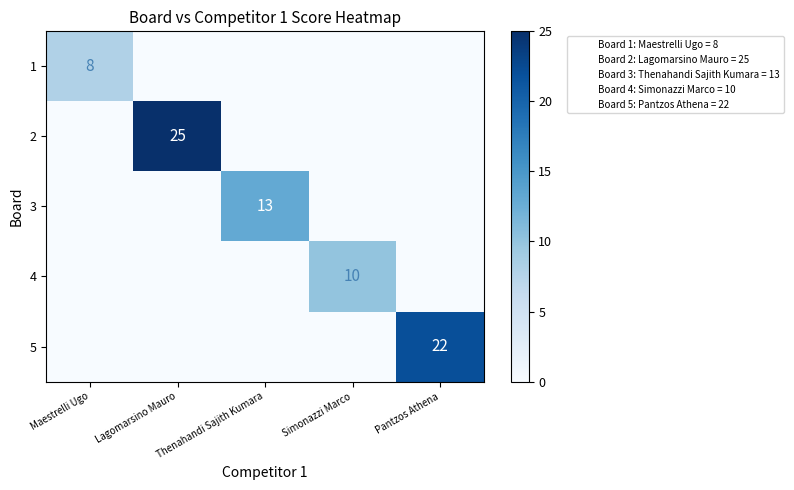

Is it true that 3 equals 13 at Thenahandi Sajith Kumara?

True